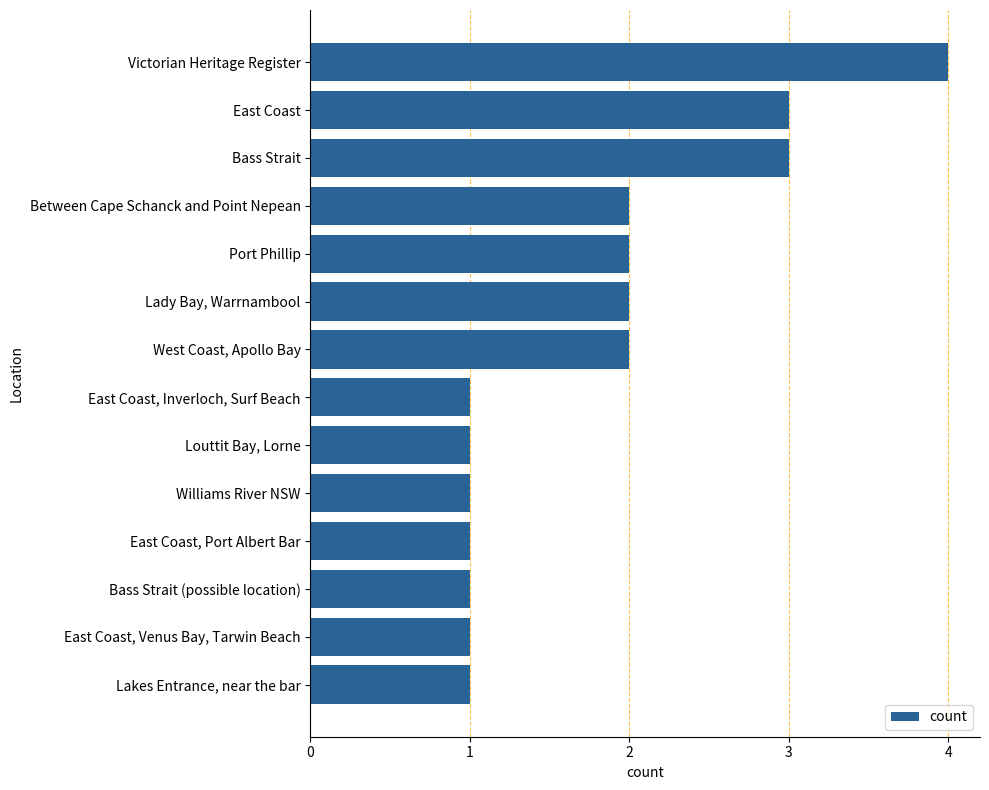

What value does the data have at Bass Strait?

3